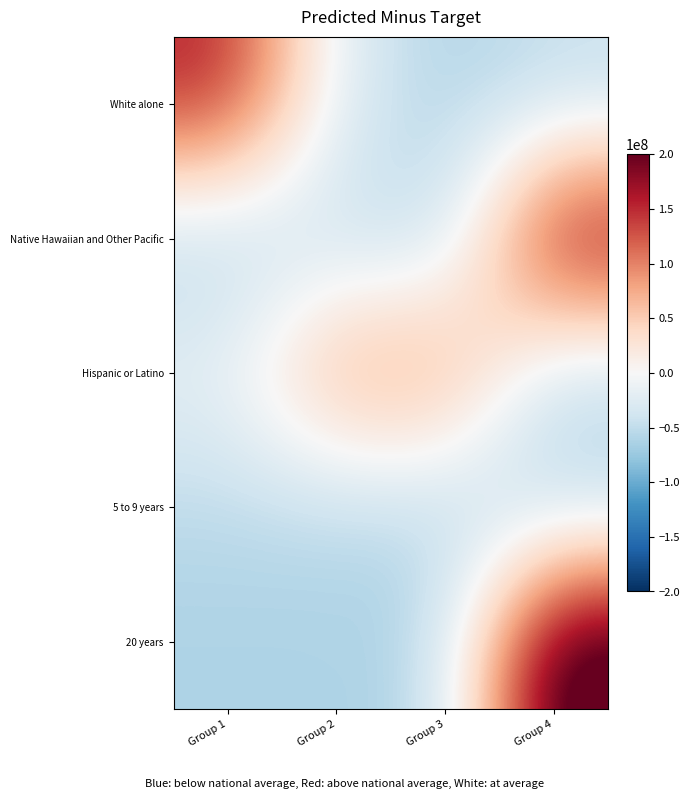

Which series has the widest spread of values?

20 years